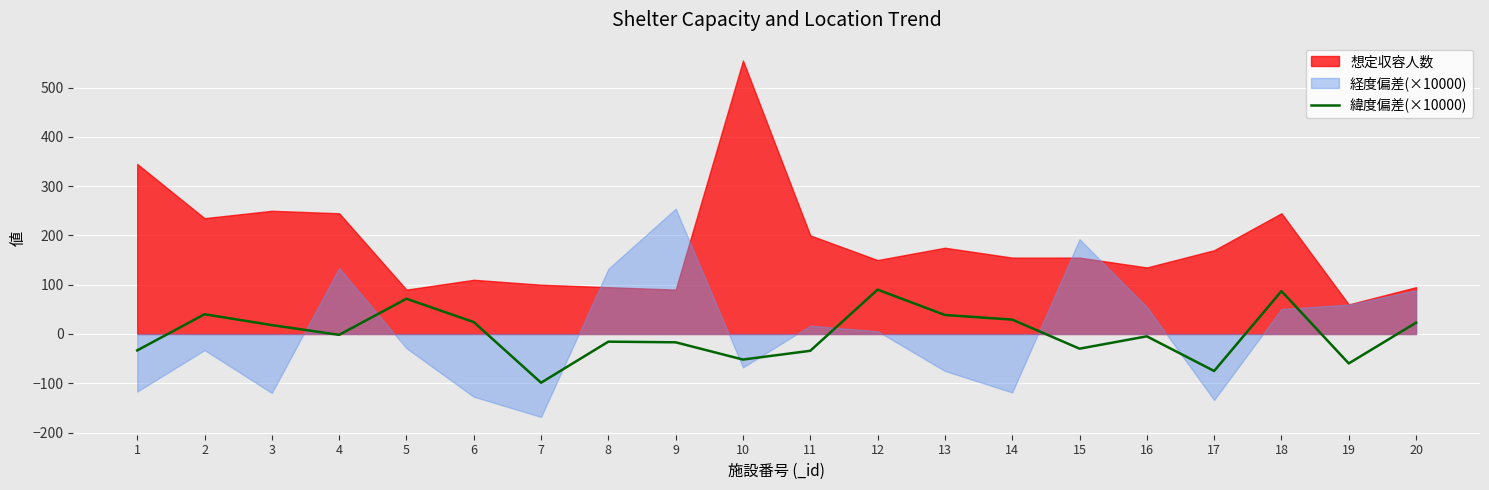

Which category has the lowest value across all series?

7